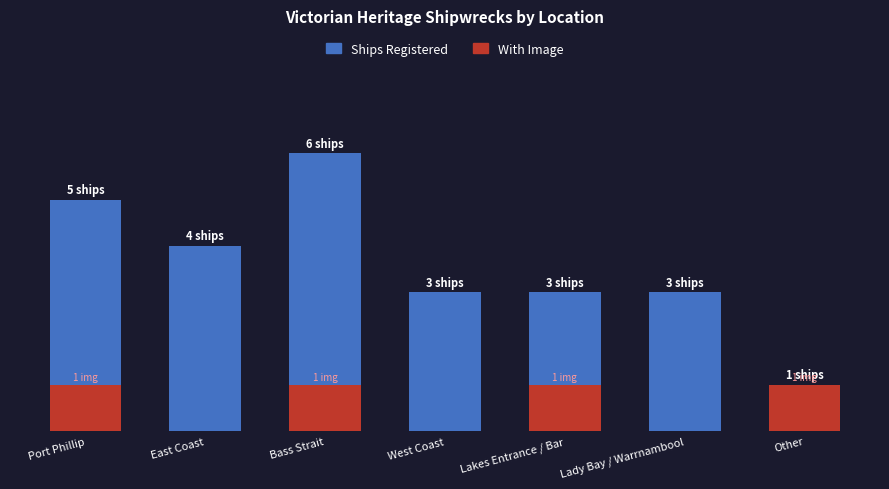

What is the difference between the Ships Registered values at Other and Lady Bay / Warrnambool?

2